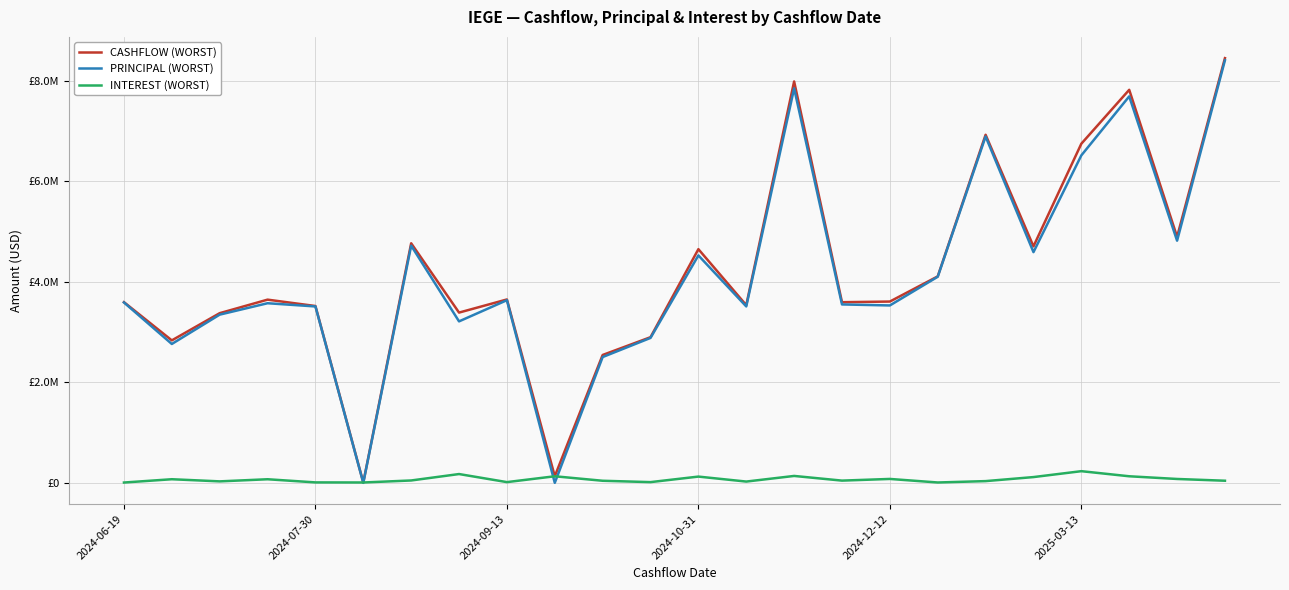

Is this an area chart (filled region under the line)?

No